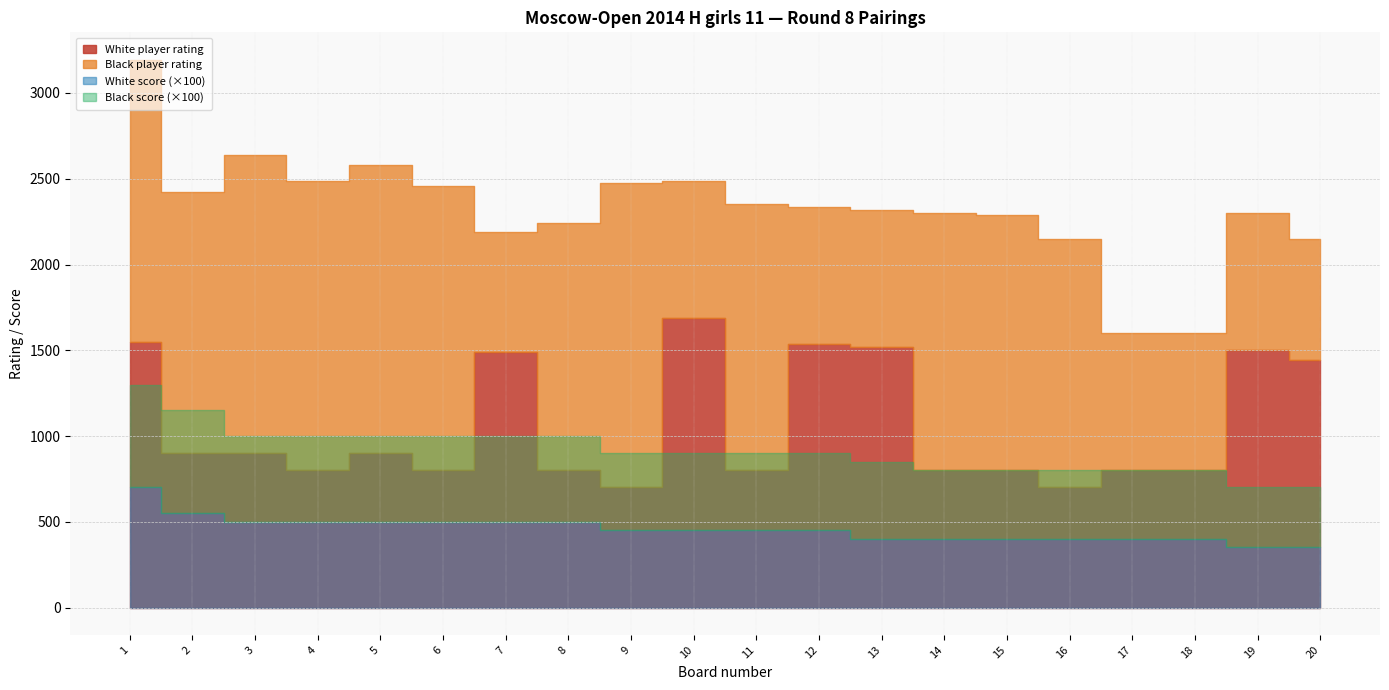

Where is White score nearest to the value 5?

3